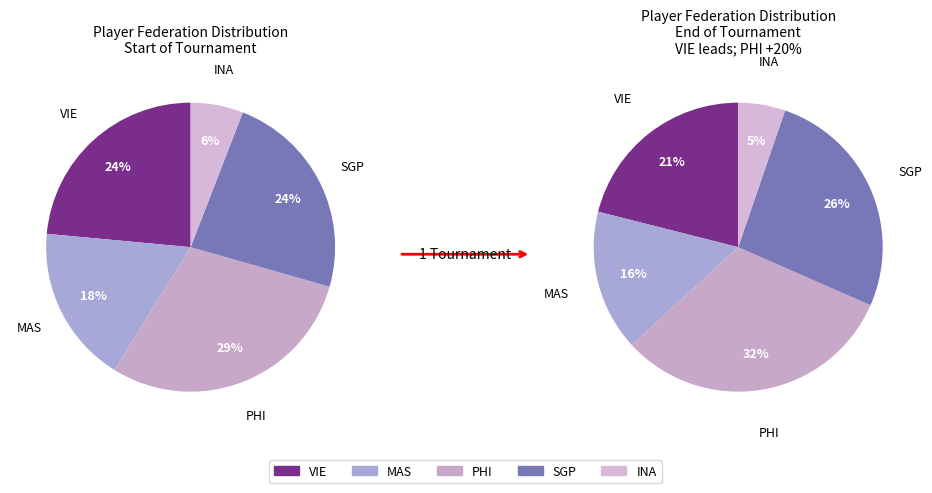

Is the sum of VIE and INA greater than half?

No